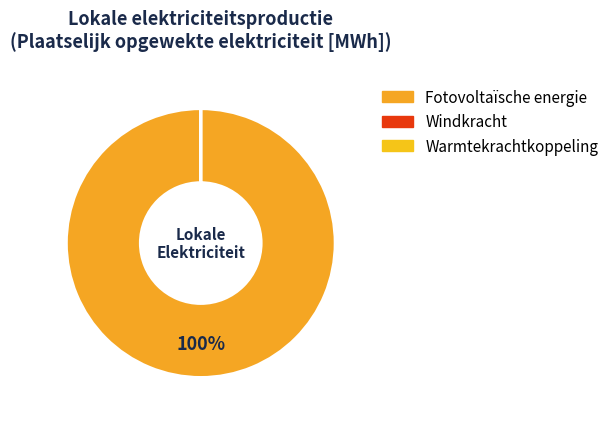

What is the smallest slice in the pie chart?

Windkracht